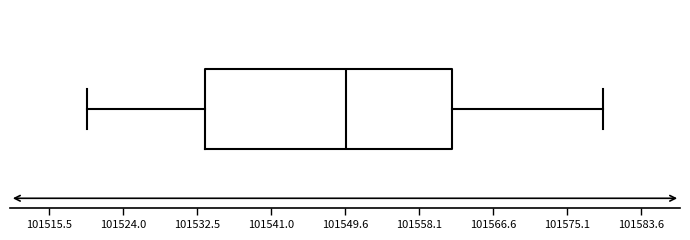

Where does the median line of the box sit on the x-axis? The values are not printed on the chart, so give them approximately, as read against the axis.

101550